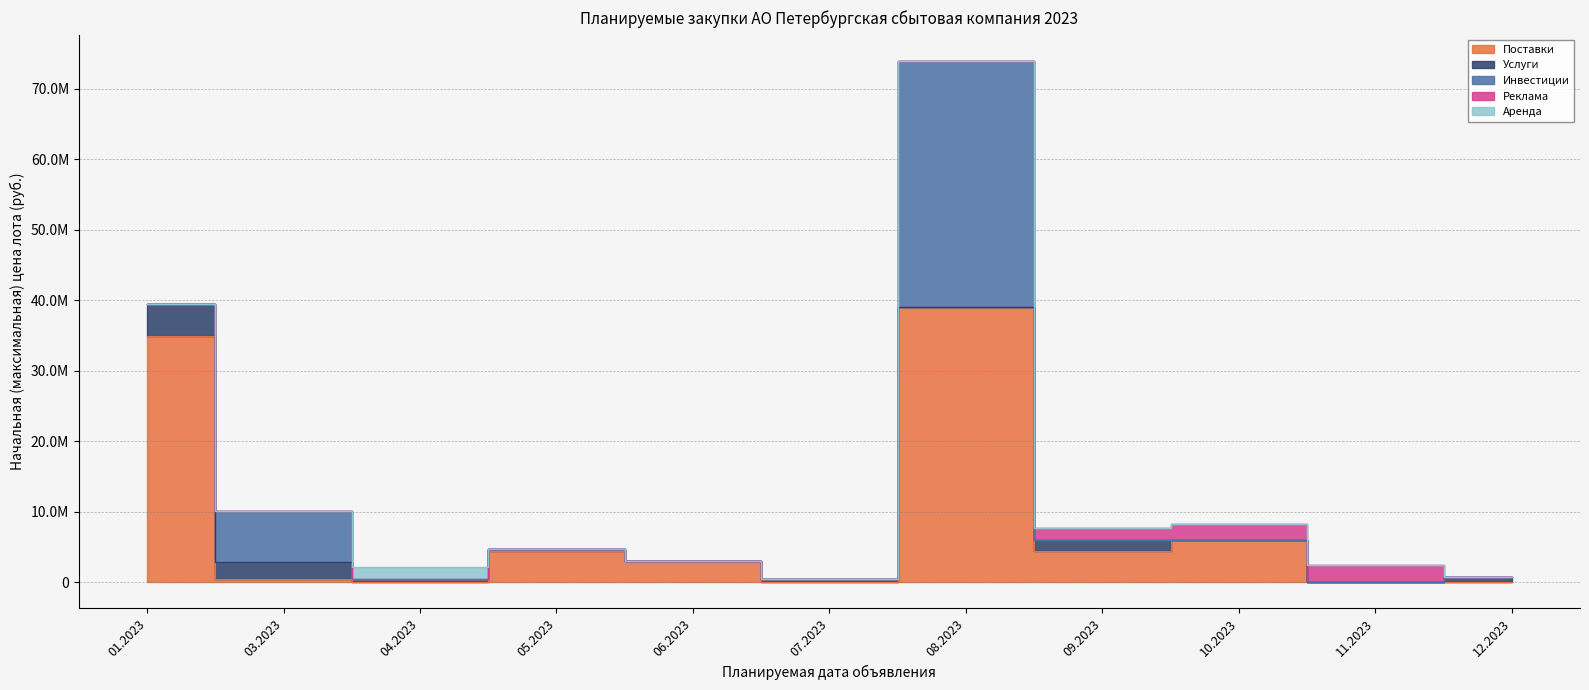

Is the value of Услуги at 09.2023 greater than the value of Аренда at 03.2023?

Yes